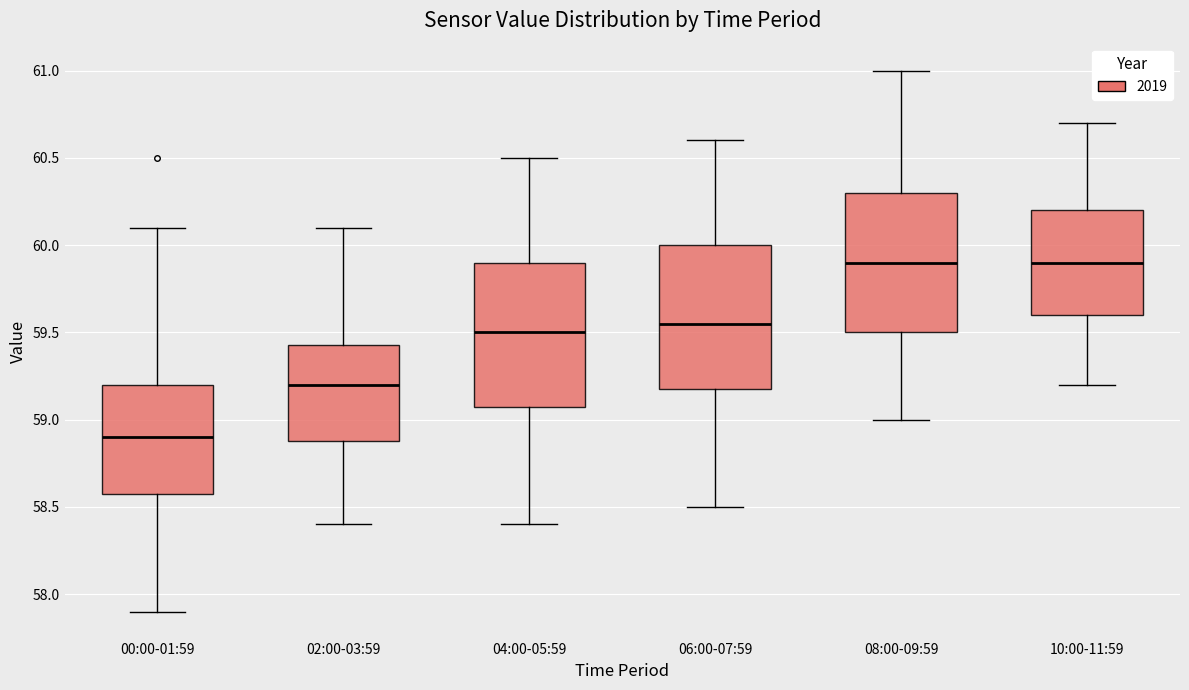

Reading left to right, transcribe this box plot: for each box, give where its median line is, the range the box spans, and where its two whiskers end, as read against the y-axis. The values are not printed on the chart, so give them approximately, as read against the axis.

00:00-01:59: median 58.90, box 58.60 to 59.20, whiskers 57.90 to 60.10
02:00-03:59: median 59.20, box 58.90 to 59.45, whiskers 58.40 to 60.10
04:00-05:59: median 59.50, box 59.10 to 59.90, whiskers 58.40 to 60.50
06:00-07:59: median 59.55, box 59.20 to 60.00, whiskers 58.50 to 60.60
08:00-09:59: median 59.90, box 59.50 to 60.30, whiskers 59.00 to 61.00
10:00-11:59: median 59.90, box 59.60 to 60.20, whiskers 59.20 to 60.70